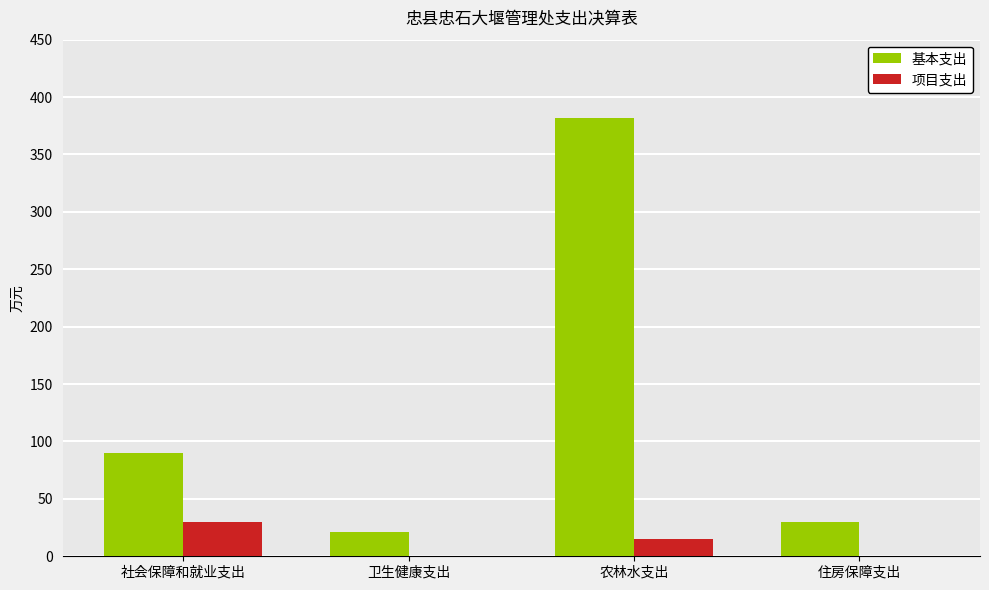

Reading left to right, list all the values displayed in this chart.

基本支出: 90.1	21.2	381.4	30.0
项目支出: 30.0	0.0	15.0	0.0